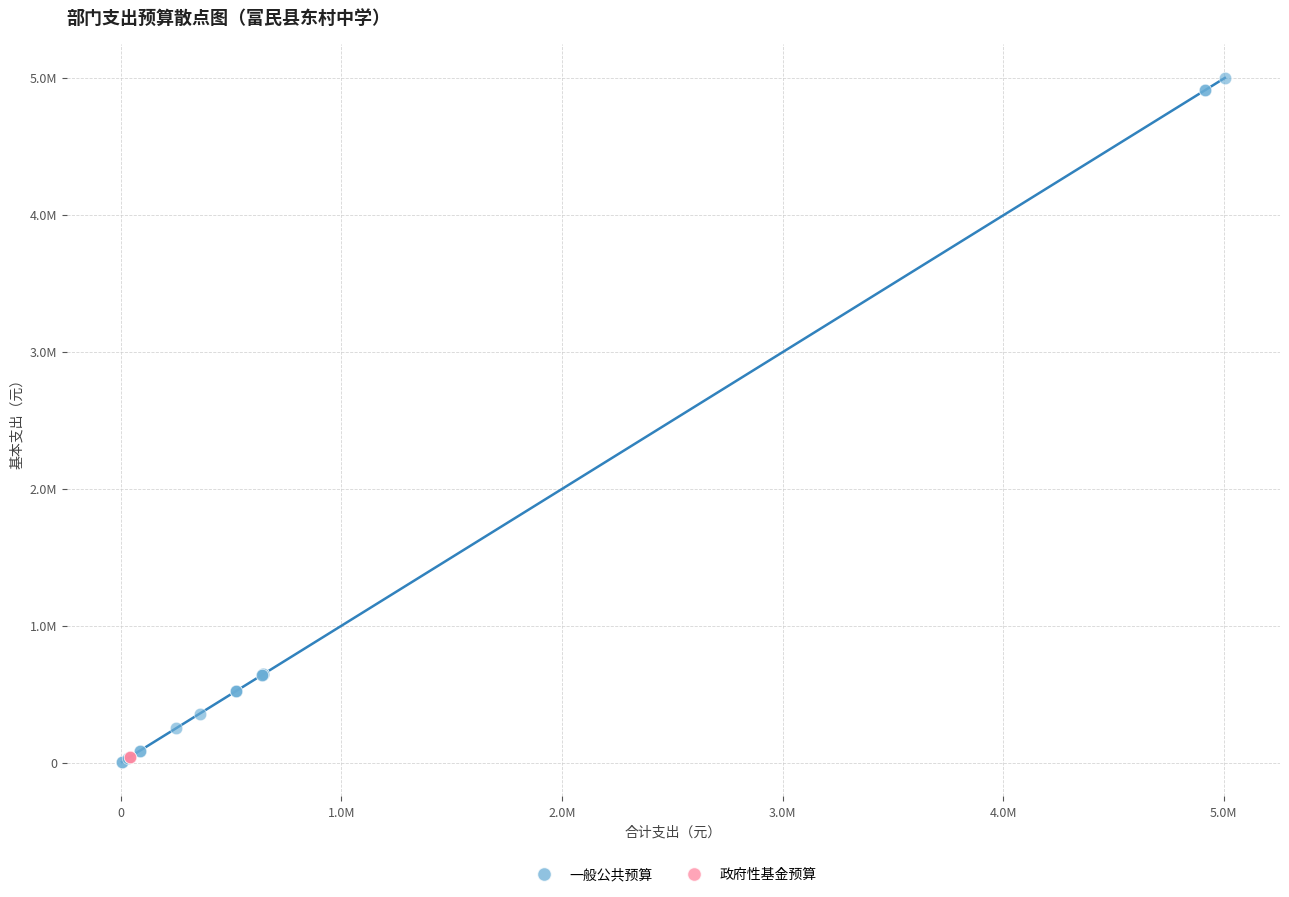

What are all the series names shown in the legend?

一般公共预算, 政府性基金预算